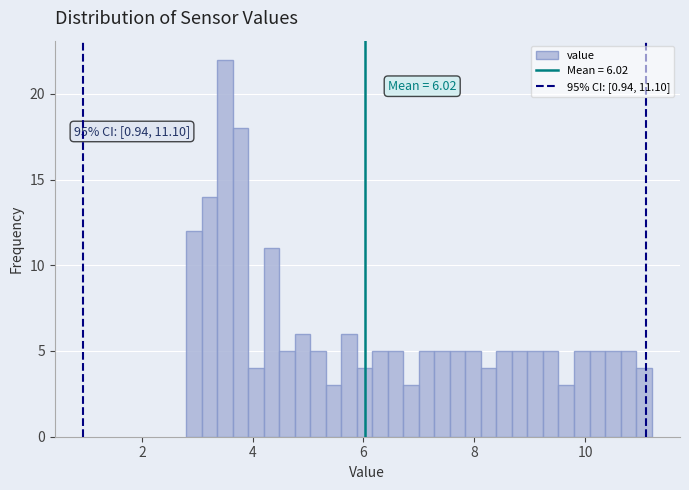

Around what value on the x-axis is the tallest bar? Give the approximate position of its centre, as read against the axis.

3.6